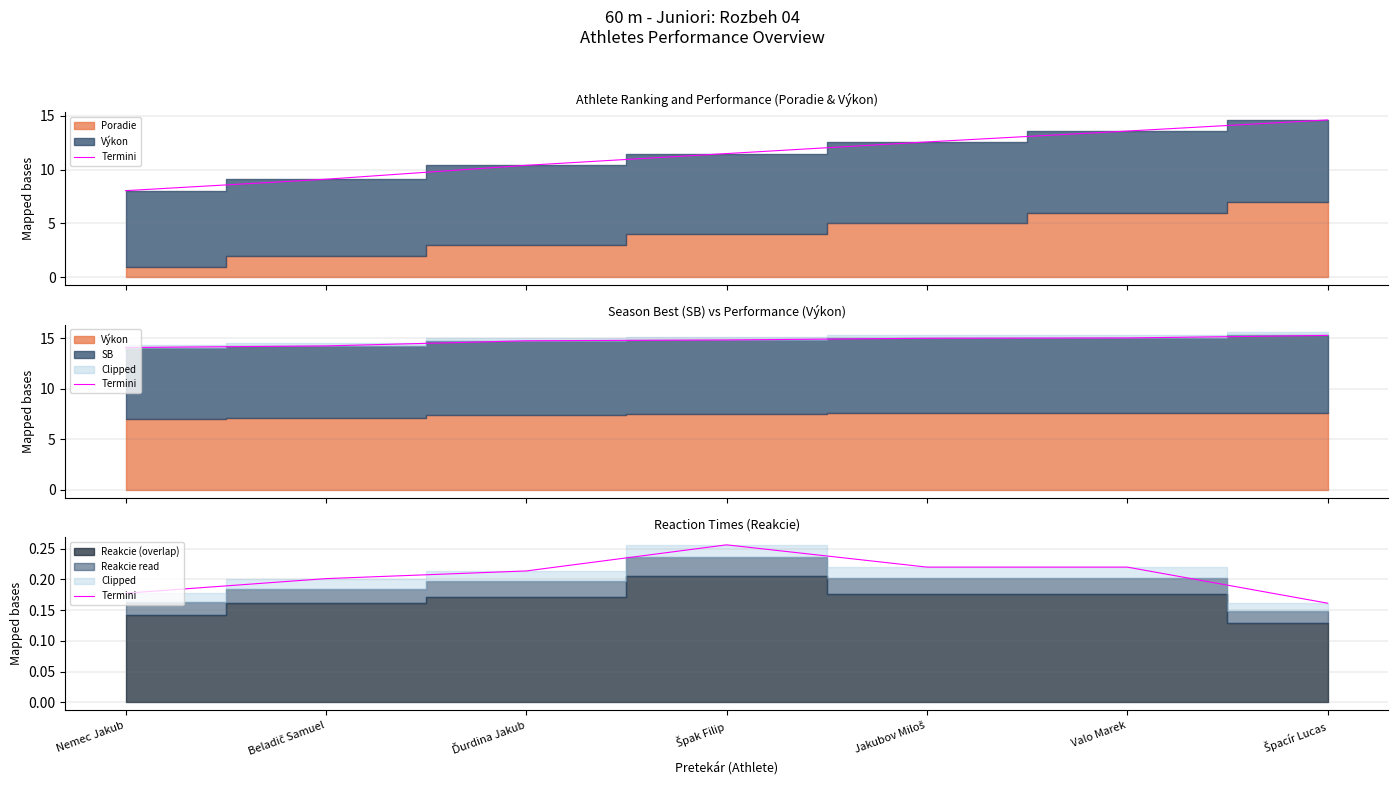

At which label is the value closest to 0?

Špacír Lucas